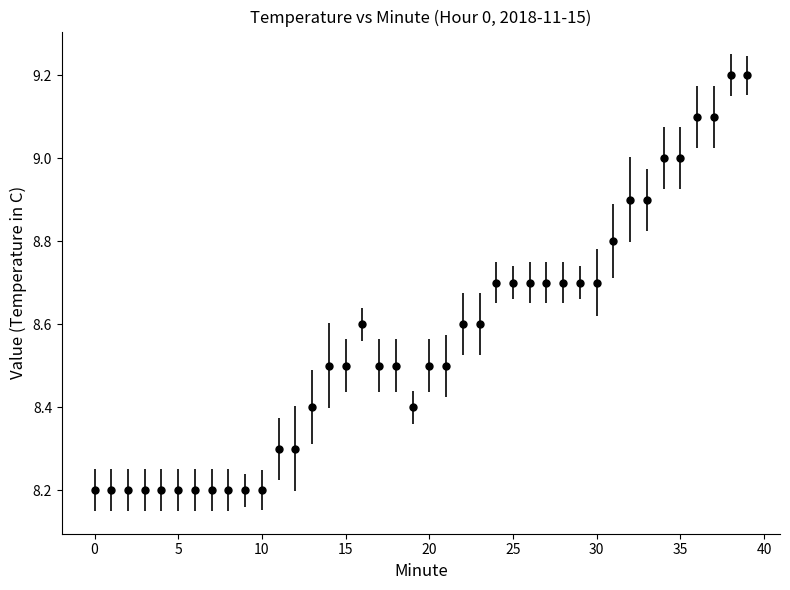

What is the difference between the maximum and minimum values?

1.0